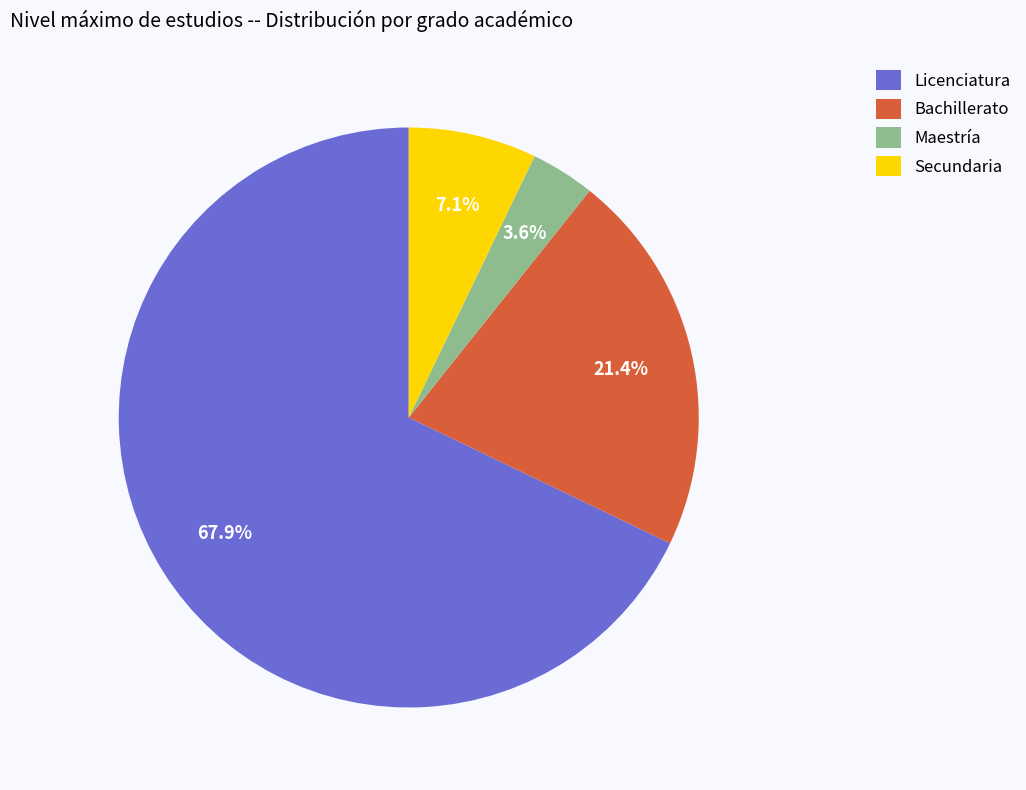

The Bachillerato slice represents 31% of the pie. True or false?

False